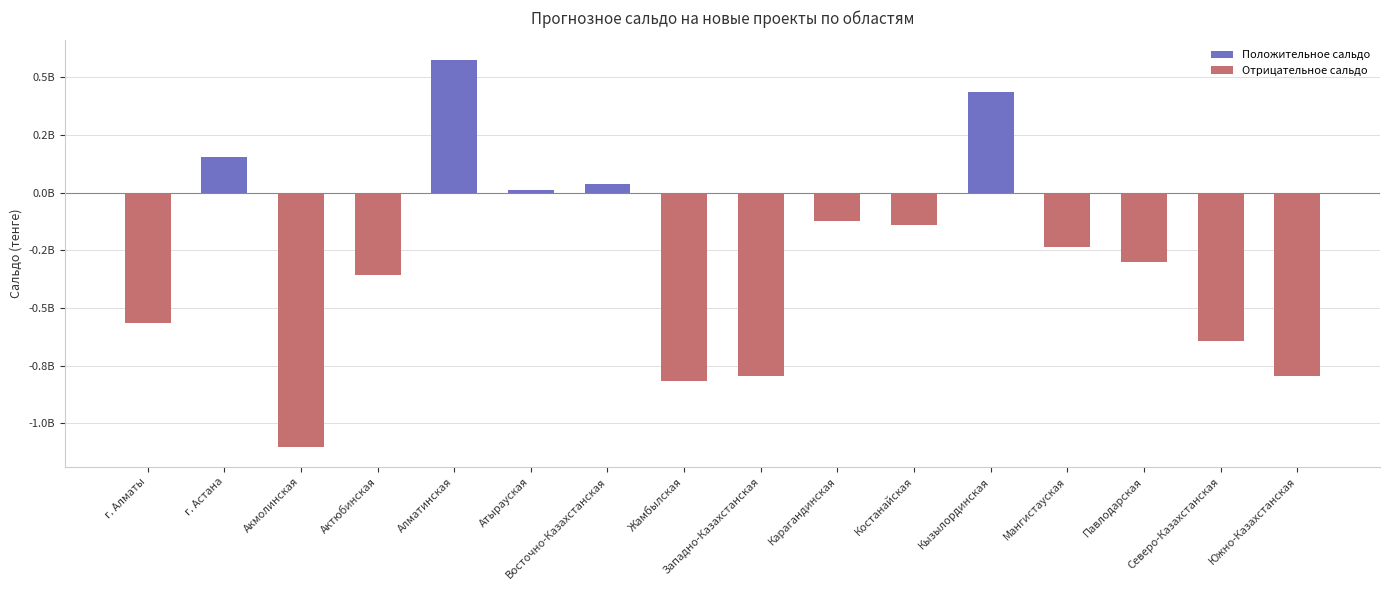

The value at Алматинская is 575475367.5. True or false?

True